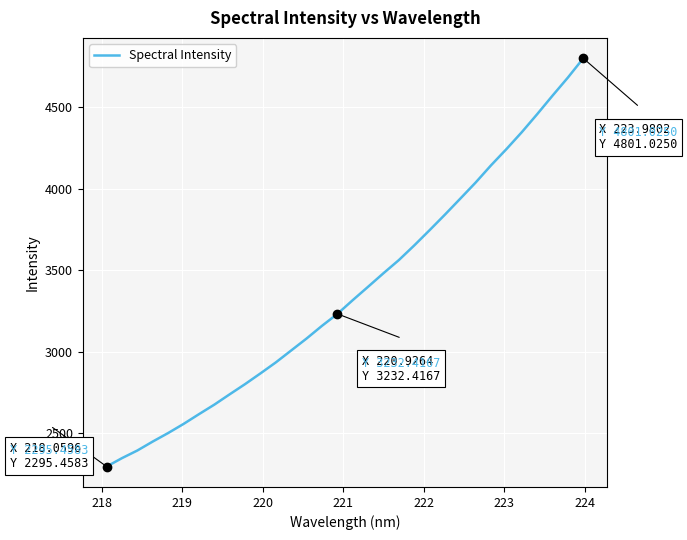

What is the difference between the maximum and minimum values?

2505.6